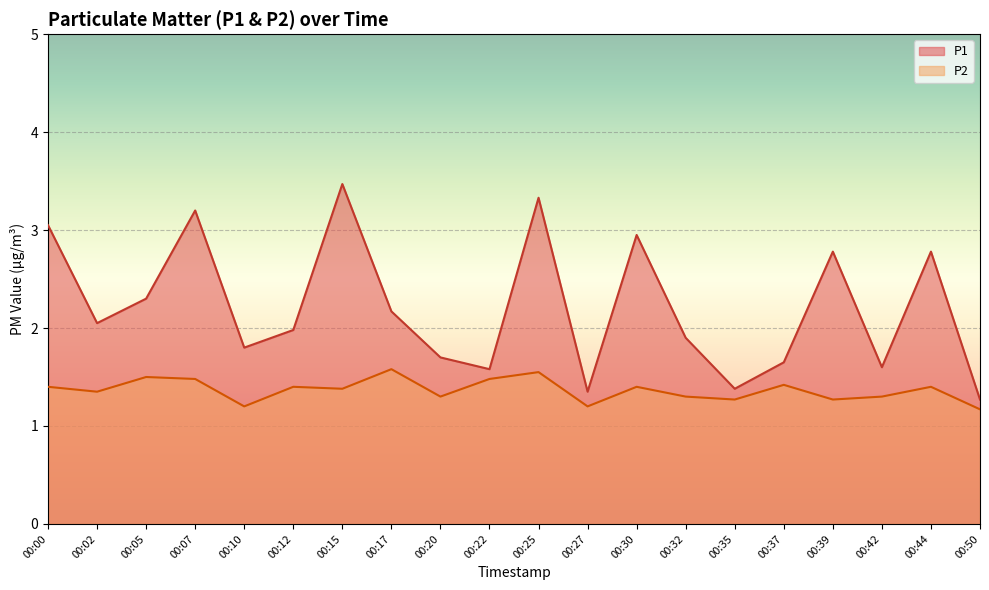

How many lines are shown in the chart?

2